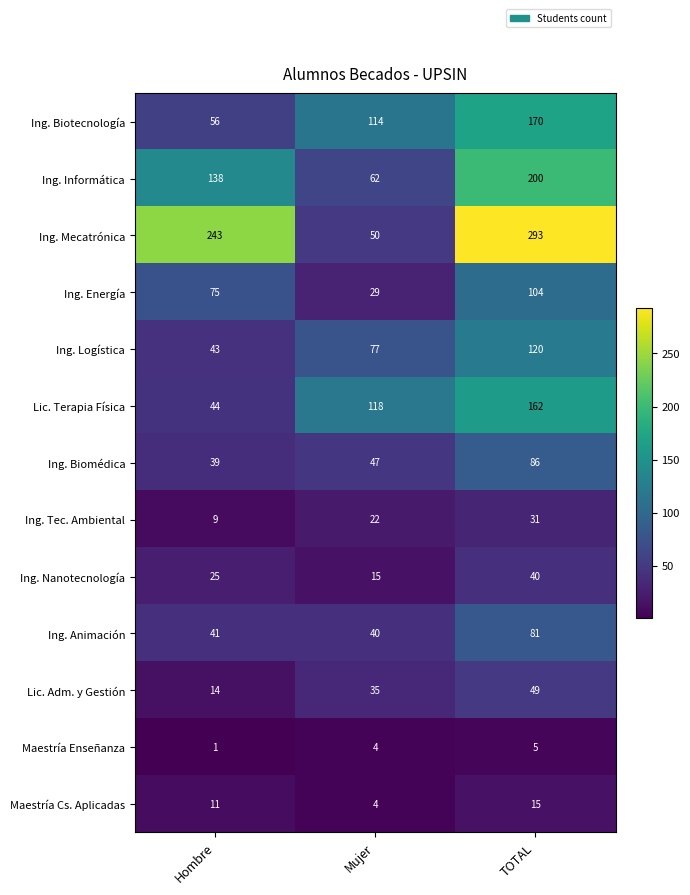

What is the approximate value of Ing. Biotecnología at Mujer, to the nearest 50?

100